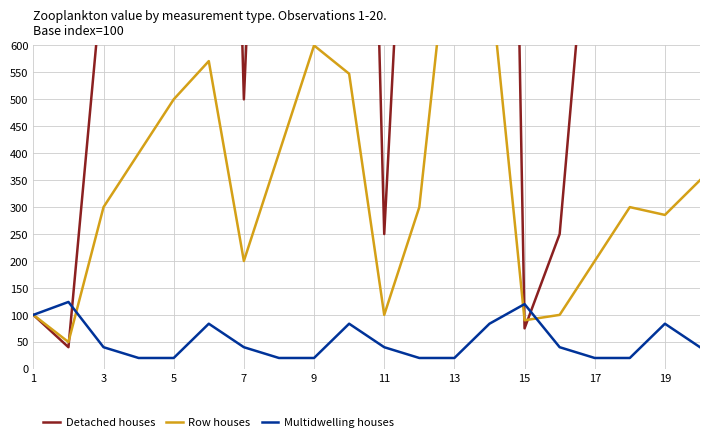

List the series in order of their overall mean, lowest first.

Multidwelling houses, Row houses, Detached houses